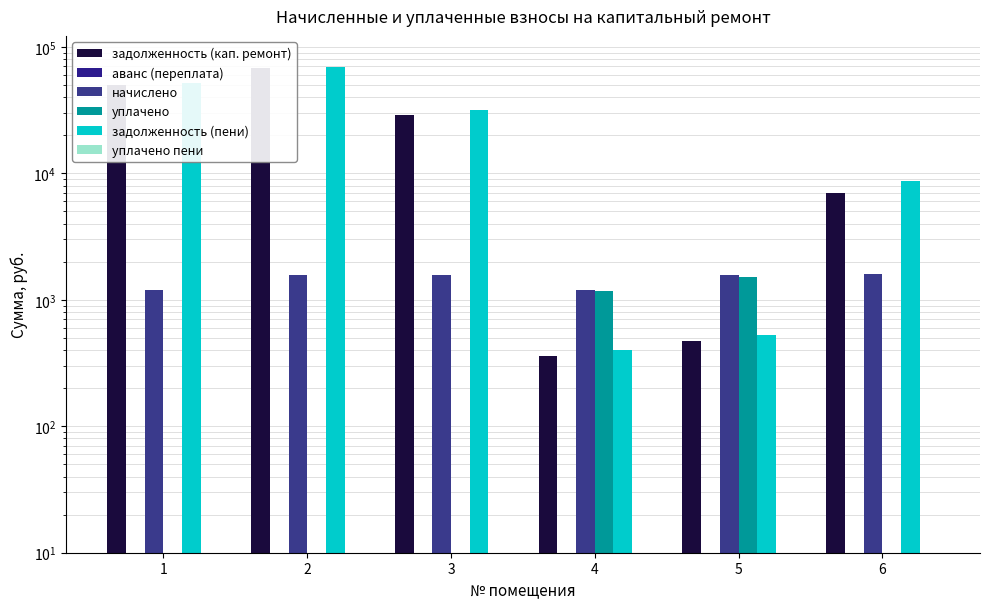

Which series has the largest range (max minus min)?

задолженность (пени)